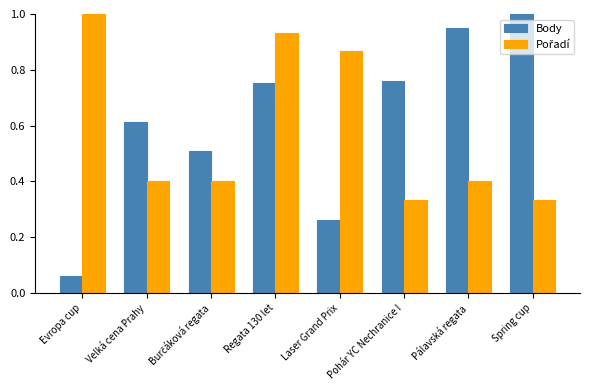

At which category is the sum across all series the highest?

Regata 130 let